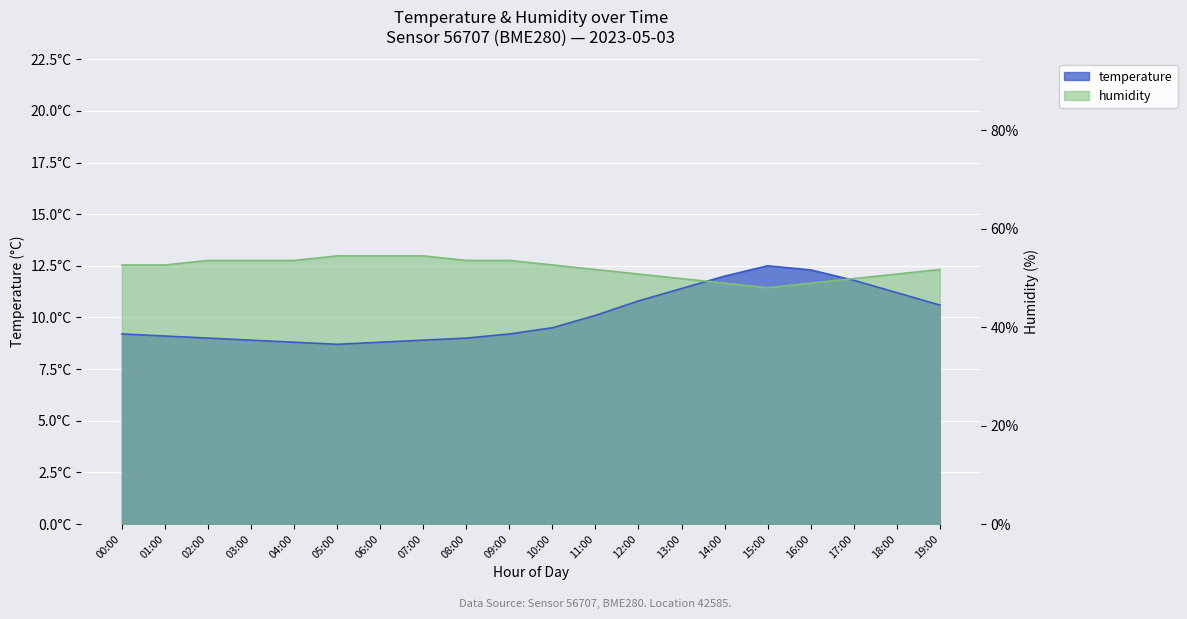

Reading left to right, what are all the values shown in this chart?

temperature: 00:00=9.2	01:00=9.1	02:00=9.0	03:00=8.9	04:00=8.8	05:00=8.7	06:00=8.8	07:00=8.9	08:00=9.0	09:00=9.2	10:00=9.5	11:00=10.1	12:00=10.8	13:00=11.4	14:00=12.0	15:00=12.5	16:00=12.3	17:00=11.8	18:00=11.2	19:00=10.6
humidity: 00:00=12.5	01:00=12.5	02:00=12.8	03:00=12.8	04:00=12.8	05:00=13.0	06:00=13.0	07:00=13.0	08:00=12.8	09:00=12.8	10:00=12.5	11:00=12.3	12:00=12.1	13:00=11.9	14:00=11.7	15:00=11.4	16:00=11.7	17:00=11.9	18:00=12.1	19:00=12.3